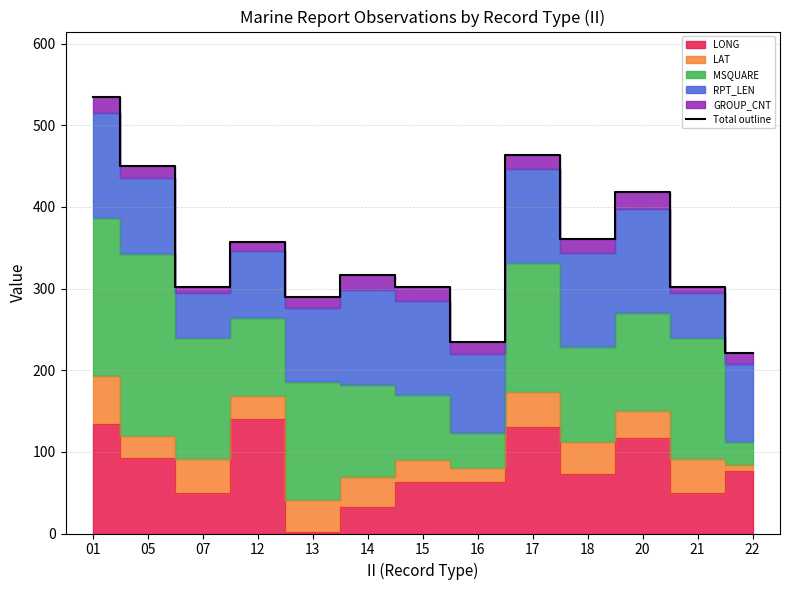

What is the approximate value at 16?

234.7